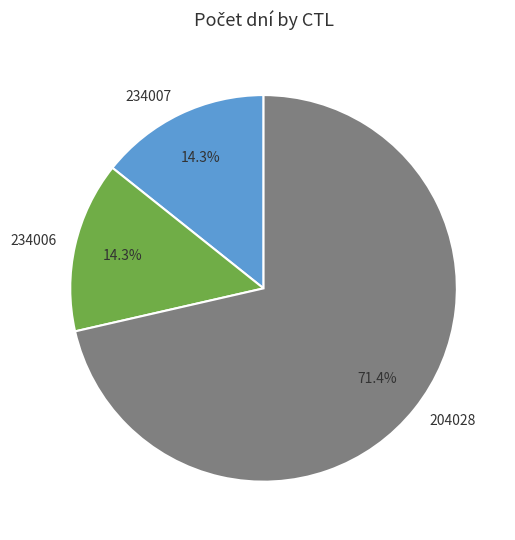

To the nearest percent, what portion does 234007 represent?

14%